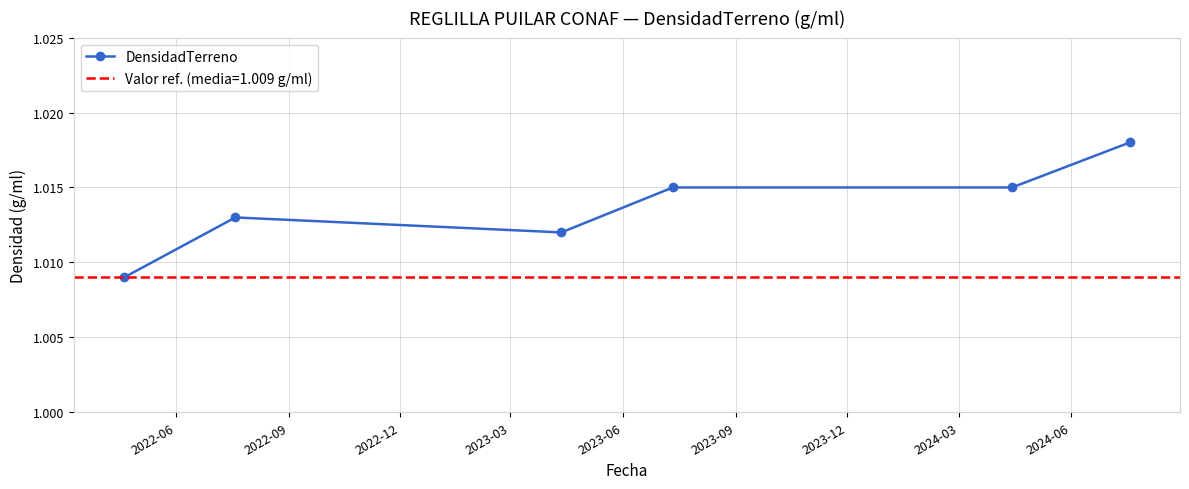

Count the DensidadTerreno values in the range 1 to 2.

6